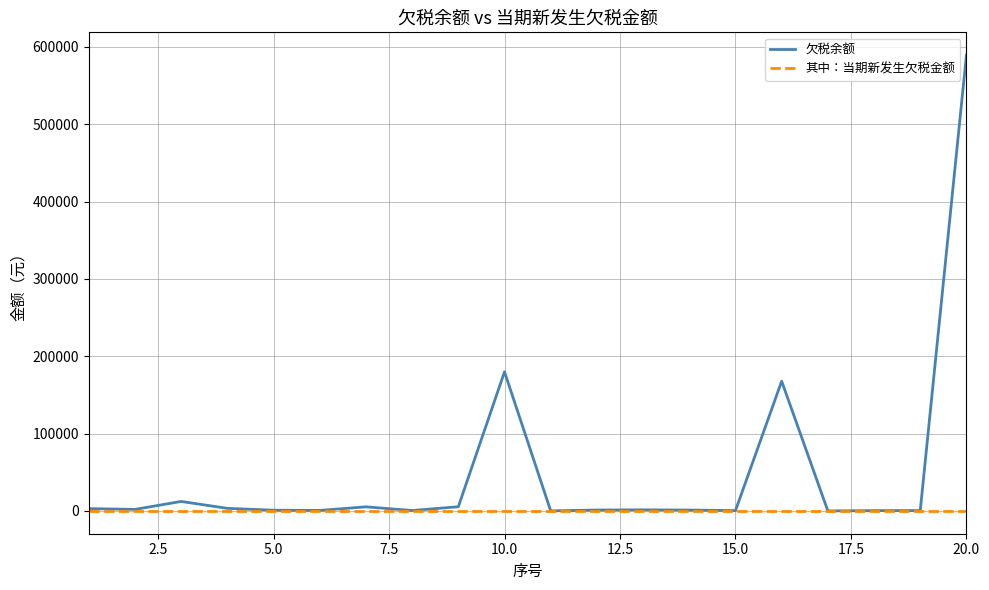

Rank the series by their average value, from highest to lowest.

欠税余额, 其中：当期新发生欠税金额